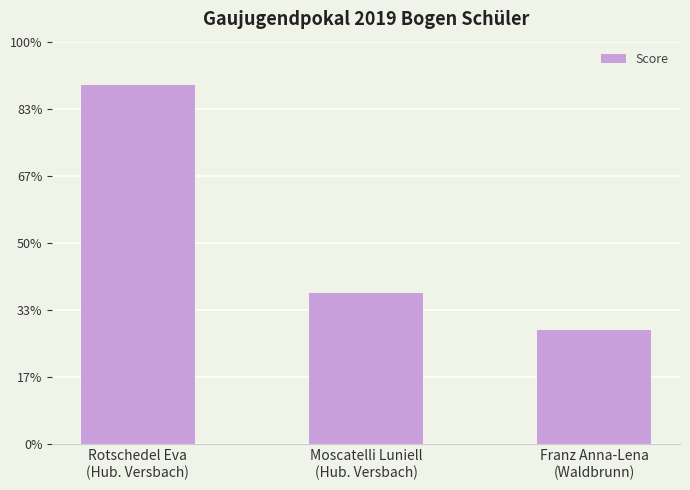

What value does the data have at Moscatelli Luniell
(Hub. Versbach), to the nearest 10?

680